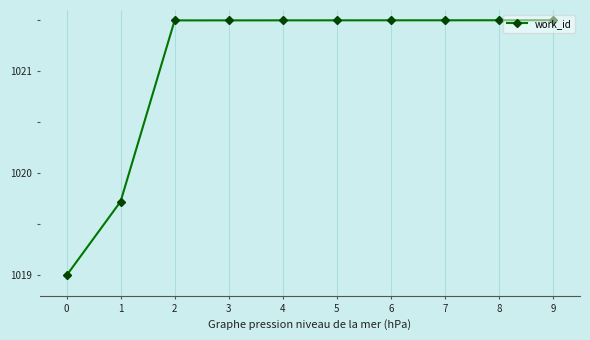

Reading left to right, extract all data points from this chart.

1019.0	1019.7	1021.5	1021.5	1021.5	1021.5	1021.5	1021.5	1021.5	1021.5